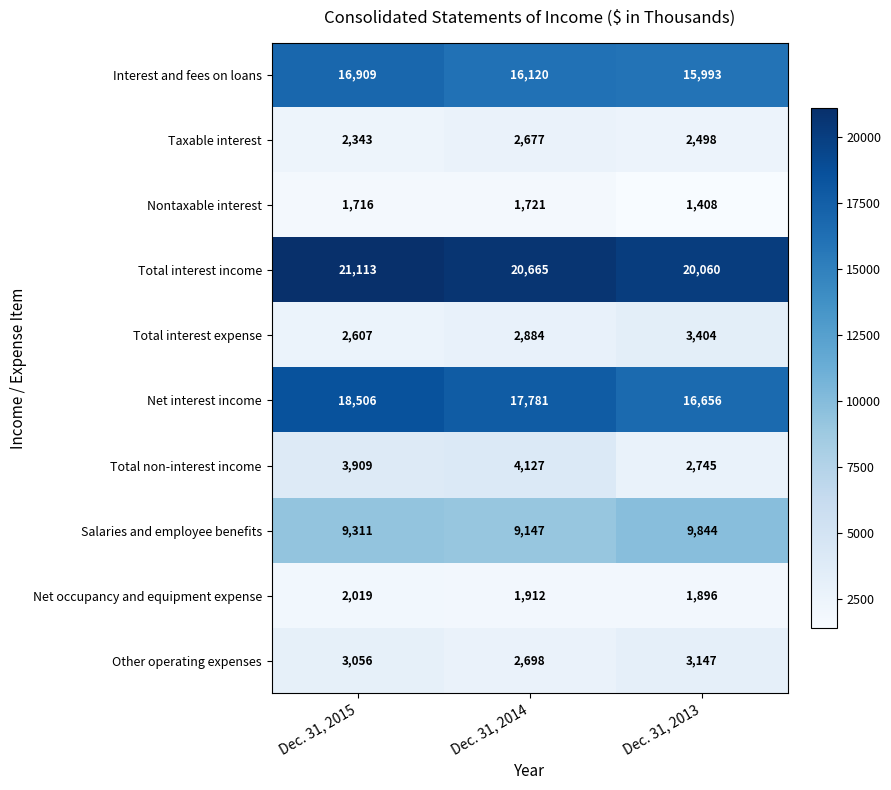

What is the minimum value for Total non-interest income?

2745